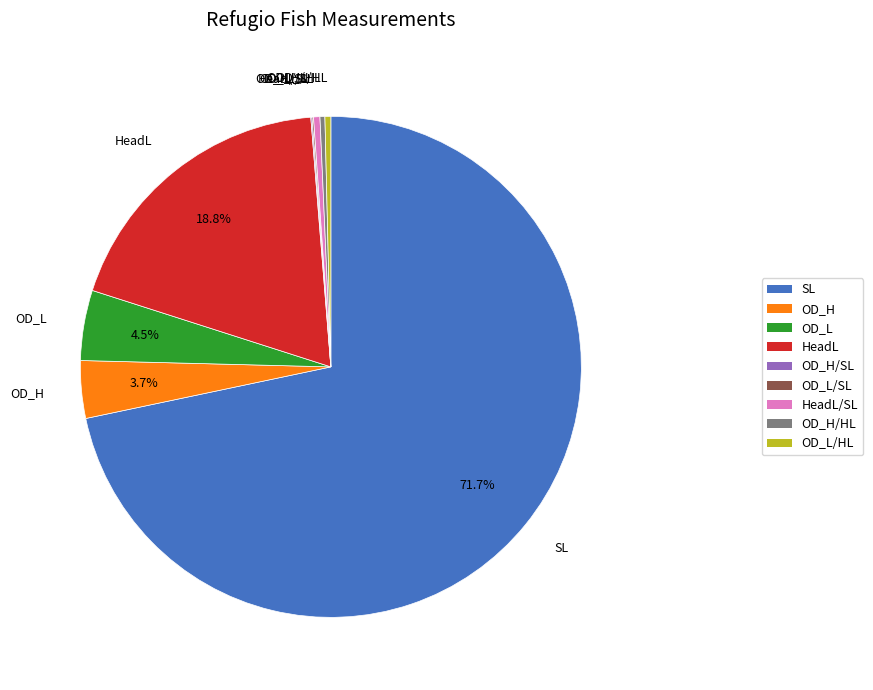

To the nearest percent, what is the difference between the largest and smallest slice percentages?

72%